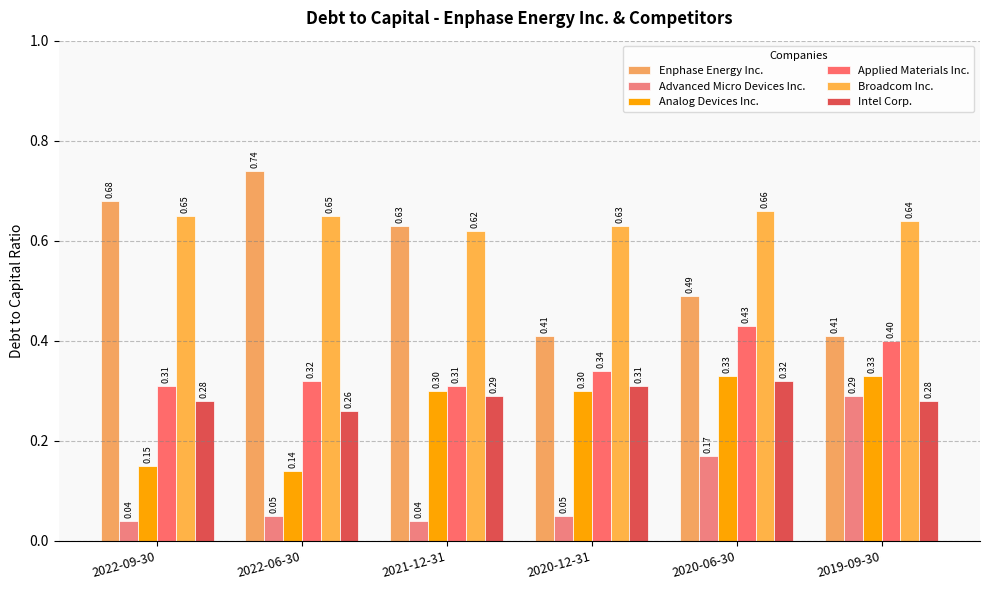

At which category is the sum across all series the highest?

2020-06-30